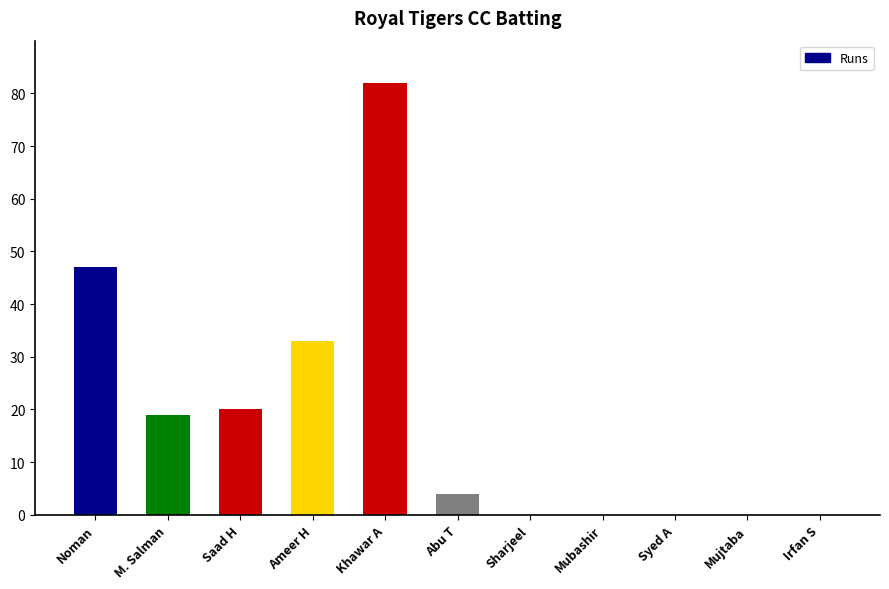

What is the greatest value displayed?

82